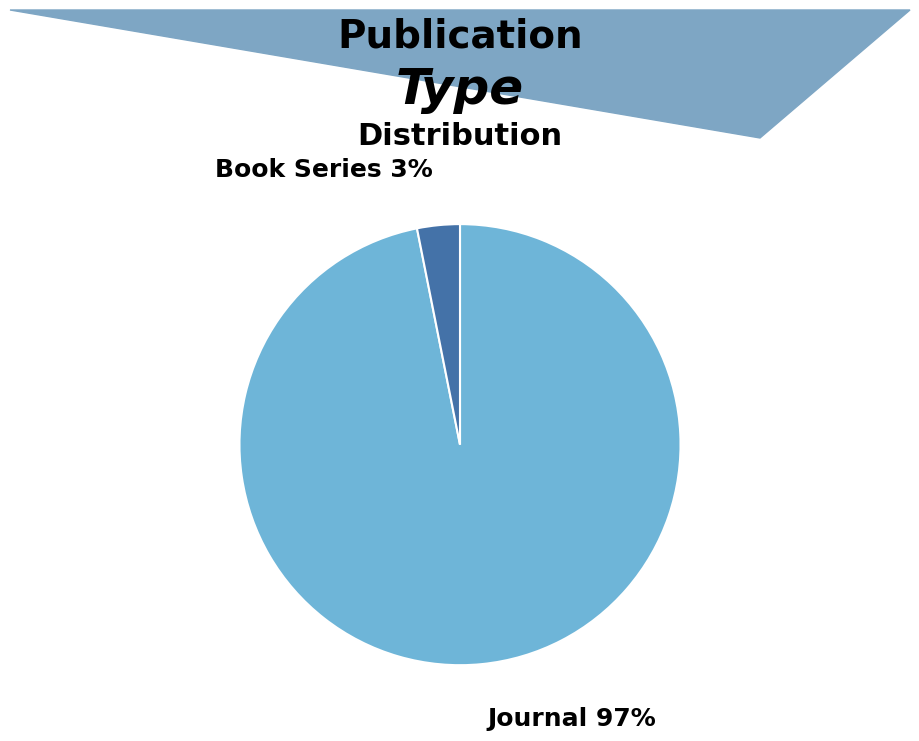

To the nearest percent, what is the average slice percentage?

50%